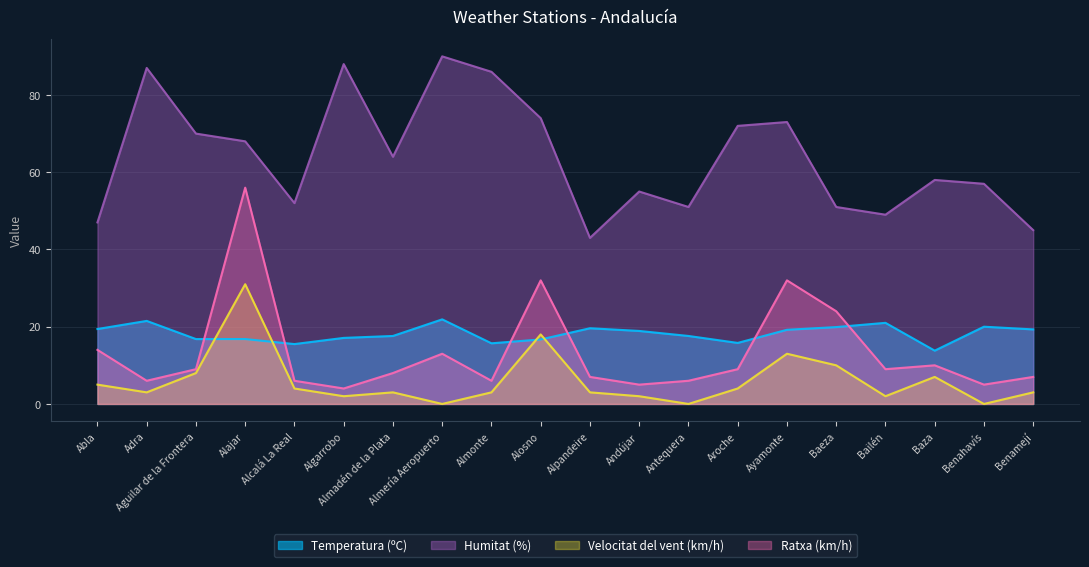

True or false: Humitat (%) and Temperatura (ºC) cross at least once.

False